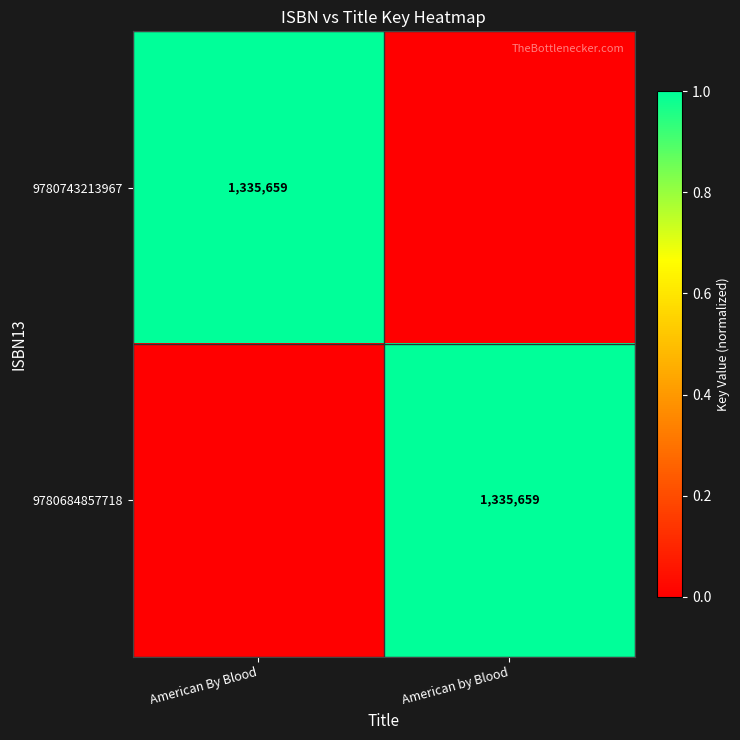

Is it true that 9780743213967 equals 864812 at American By Blood?

False